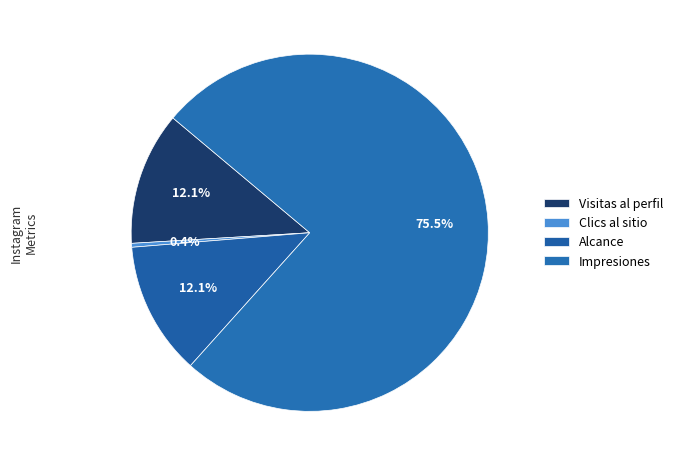

Is there a majority slice in this chart?

Yes